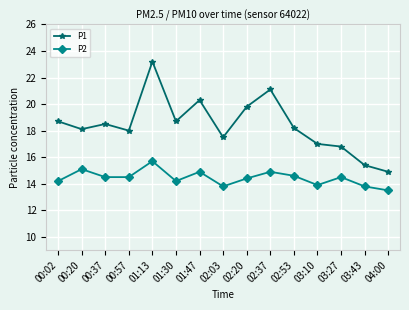

Which series has the largest range (max minus min)?

P1